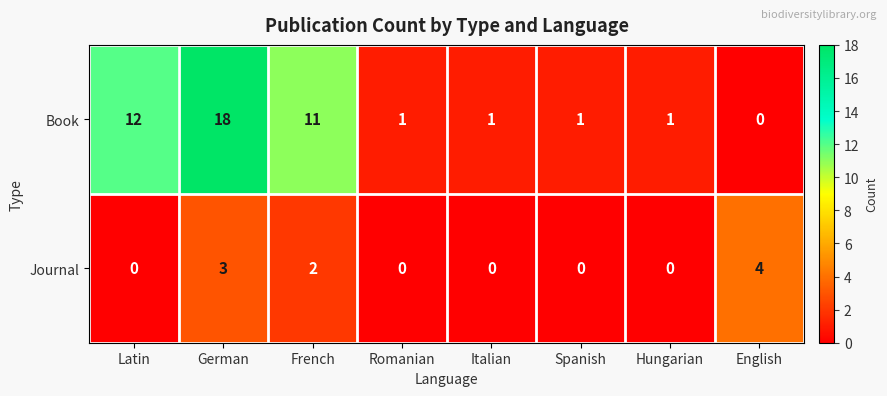

List the series in order of their overall mean, lowest first.

Journal, Book